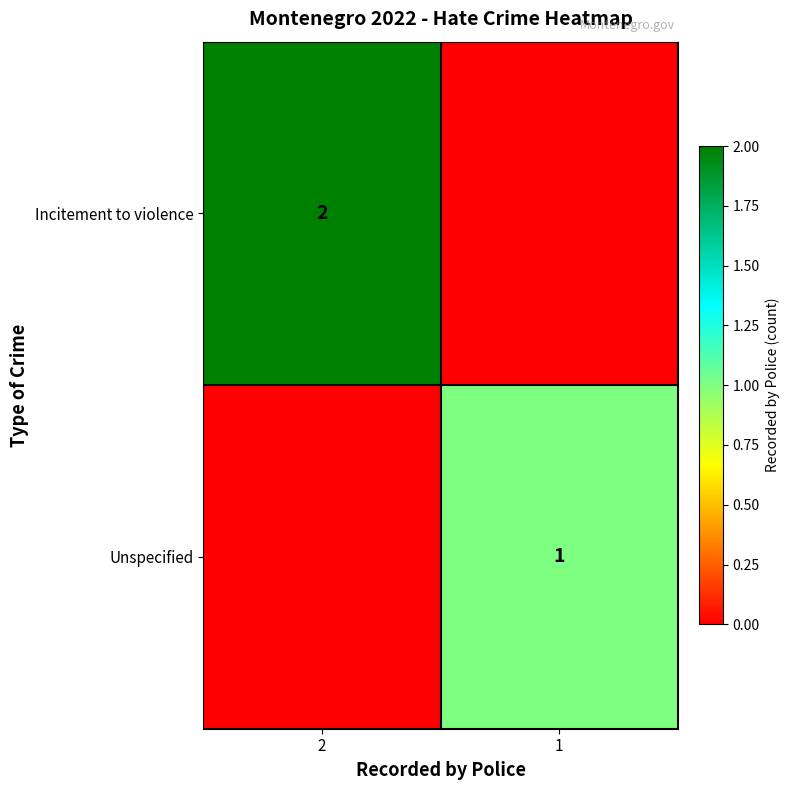

The Unspecified series shows 1 at 1. True or false?

True